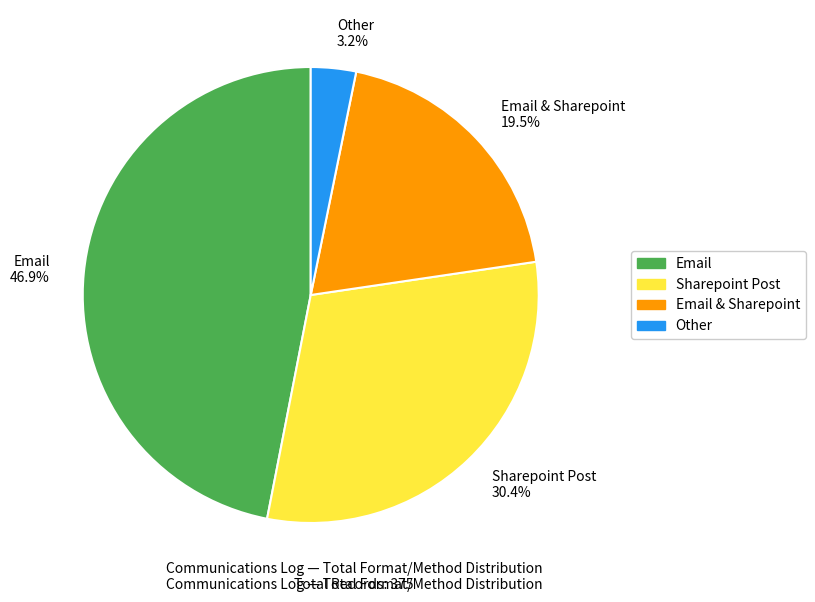

Does Email & Sharepoint 19.5% account for over 50% of the chart?

No